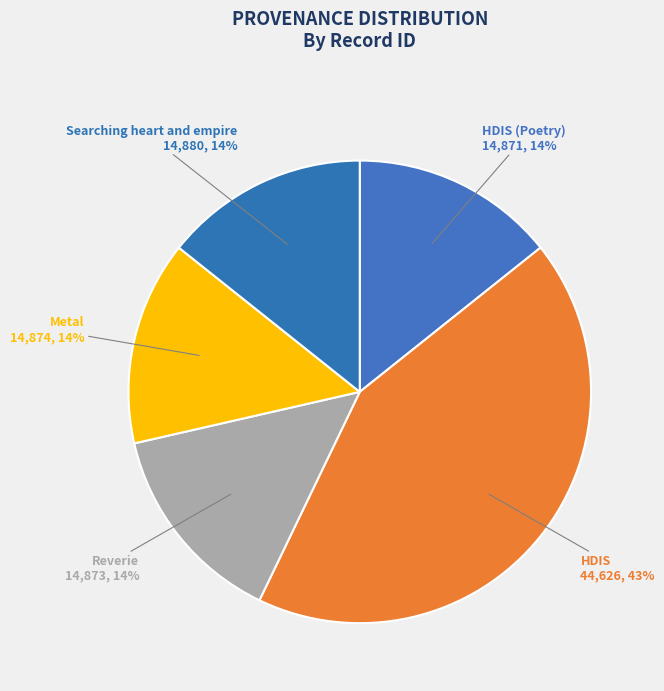

To the nearest percent, what is the average slice percentage?

20%